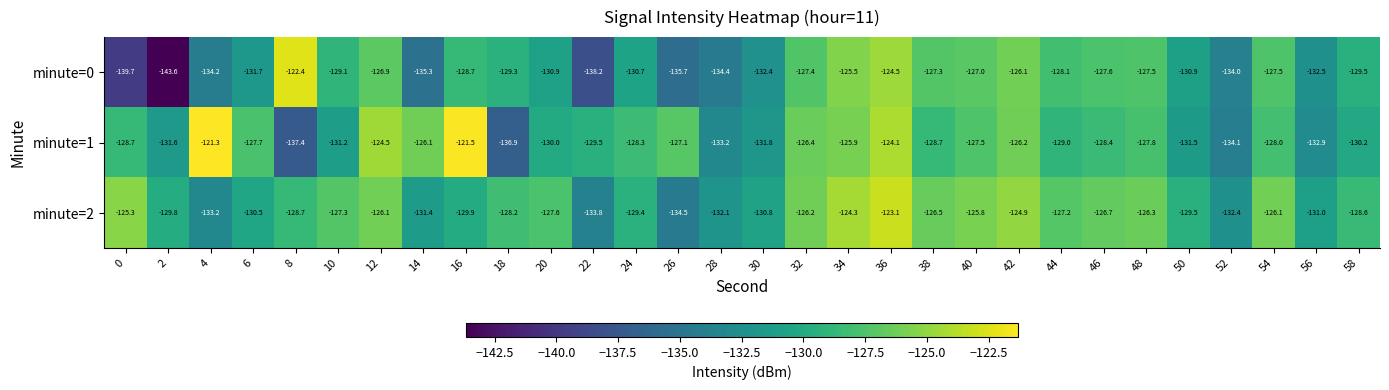

True or false: minute=2 has a value of -127.6 at 20.

True